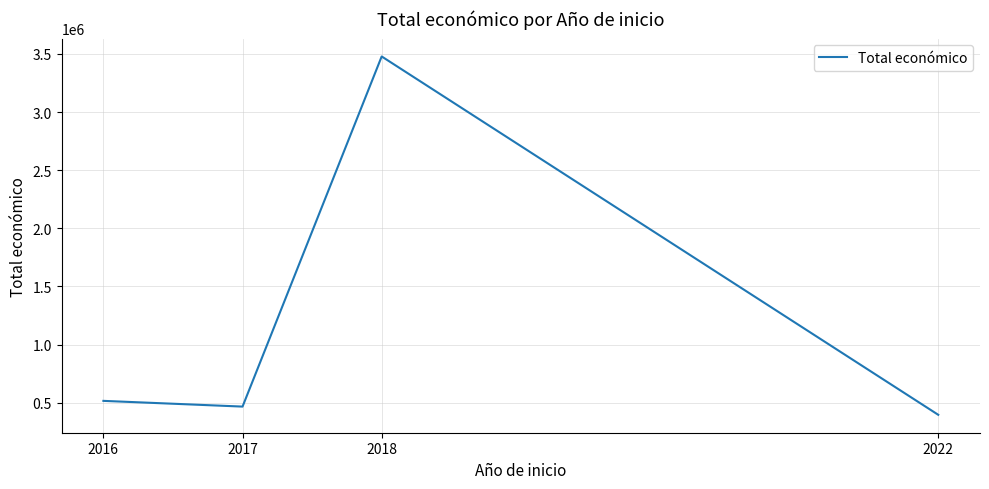

What is the greatest value displayed?

3477792